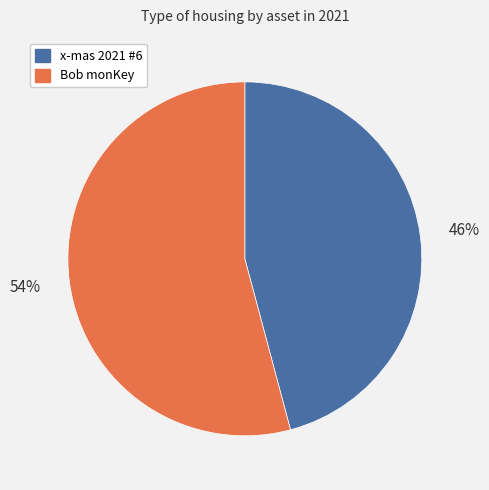

Which category has the smallest portion of the pie?

x-mas 2021 #6